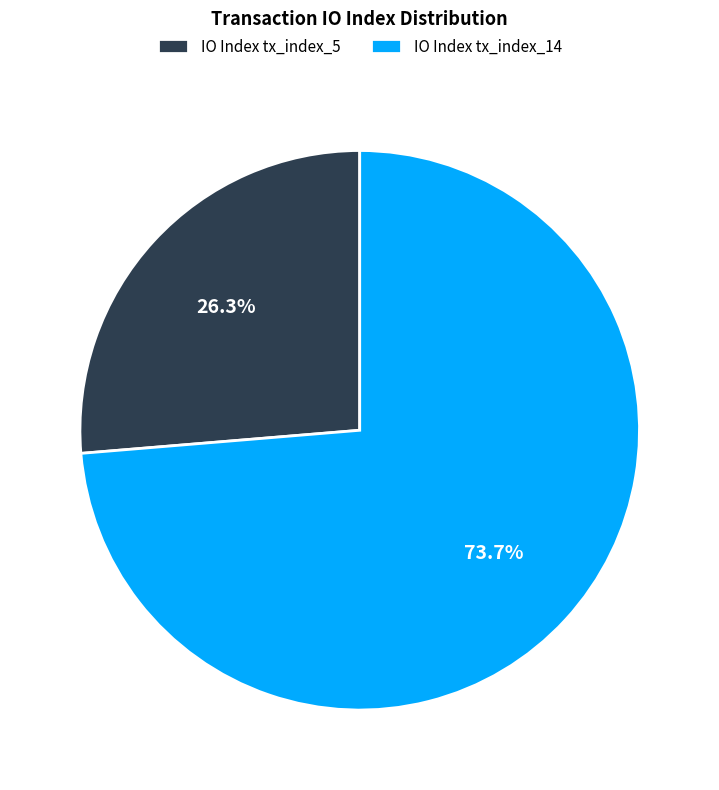

How many segments does this pie chart have?

2